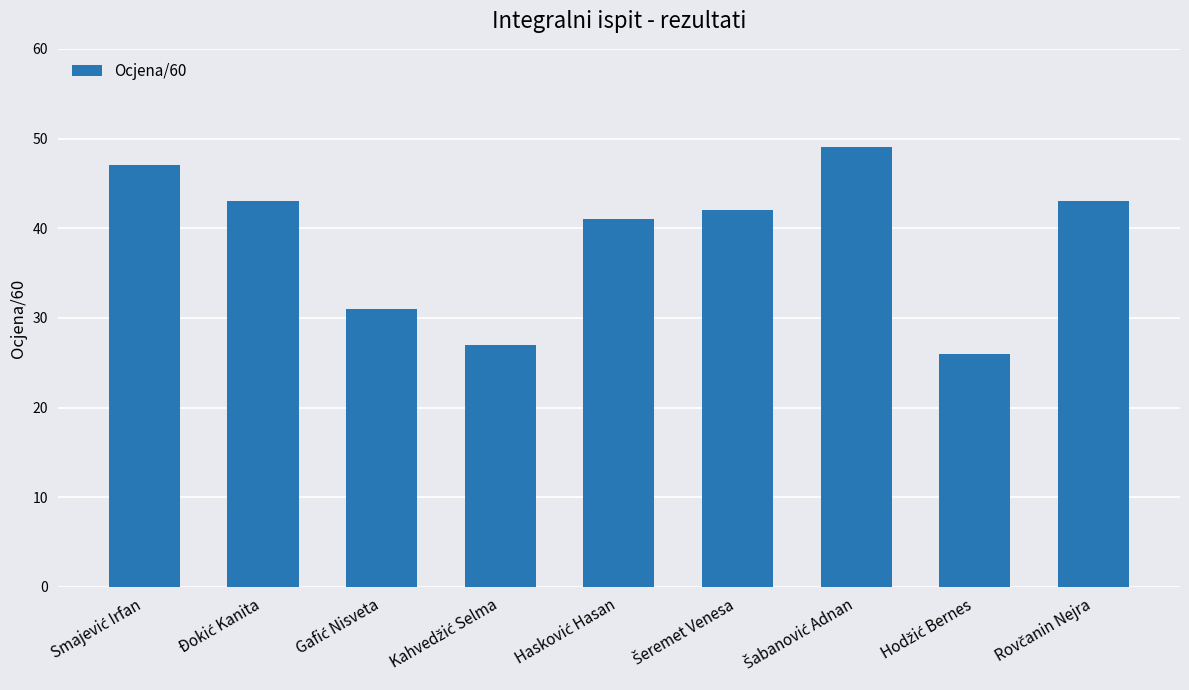

Does the chart contain stacked bars?

No